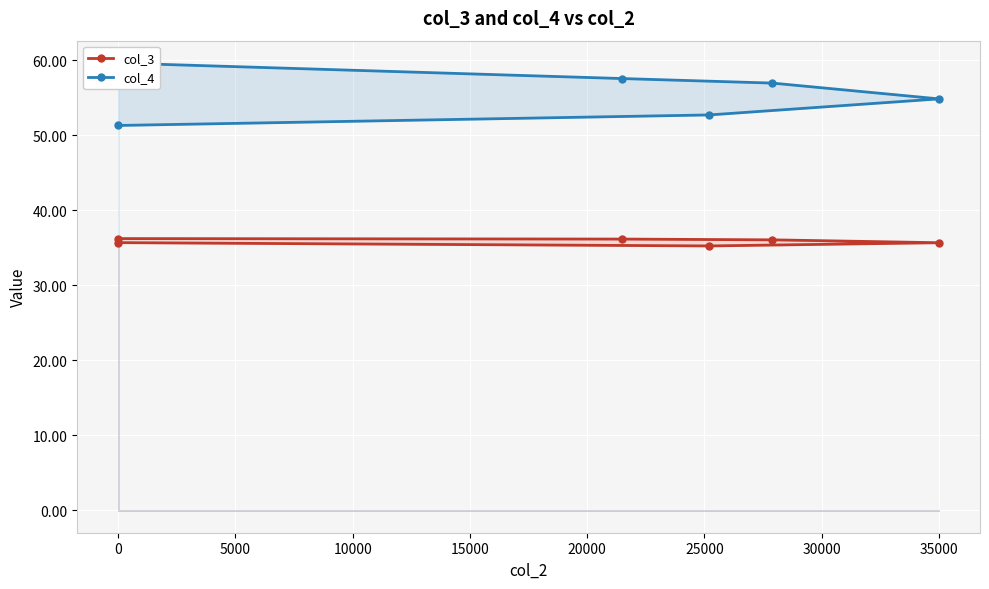

What is the difference between the maximum and minimum values in the col_4 series?

8.3